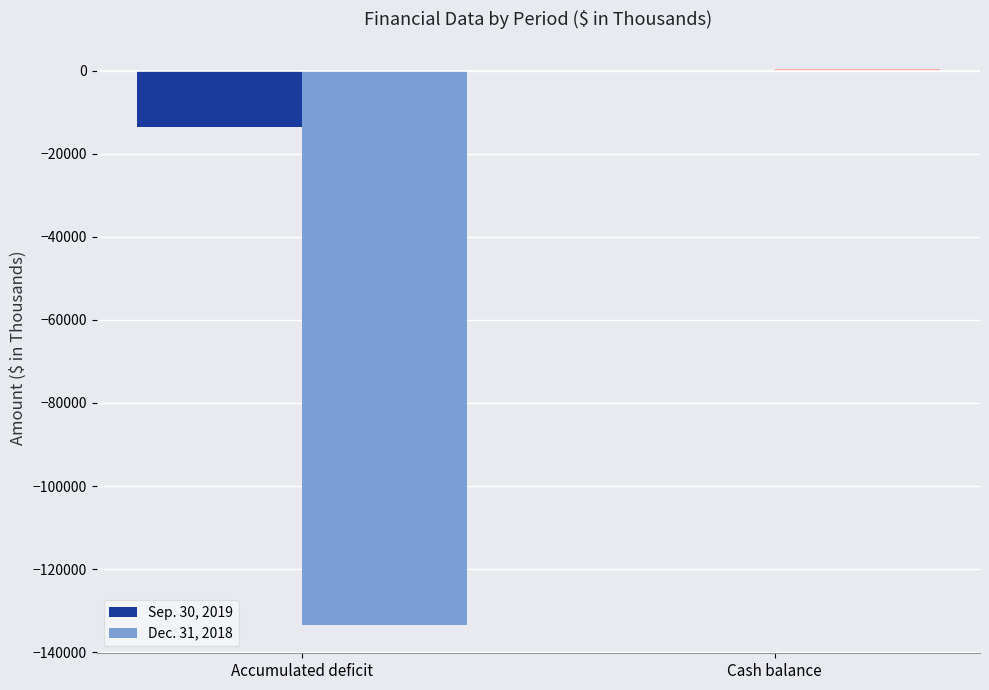

The value of Sep. 30, 2019 at Cash balance is 37. True or false?

True